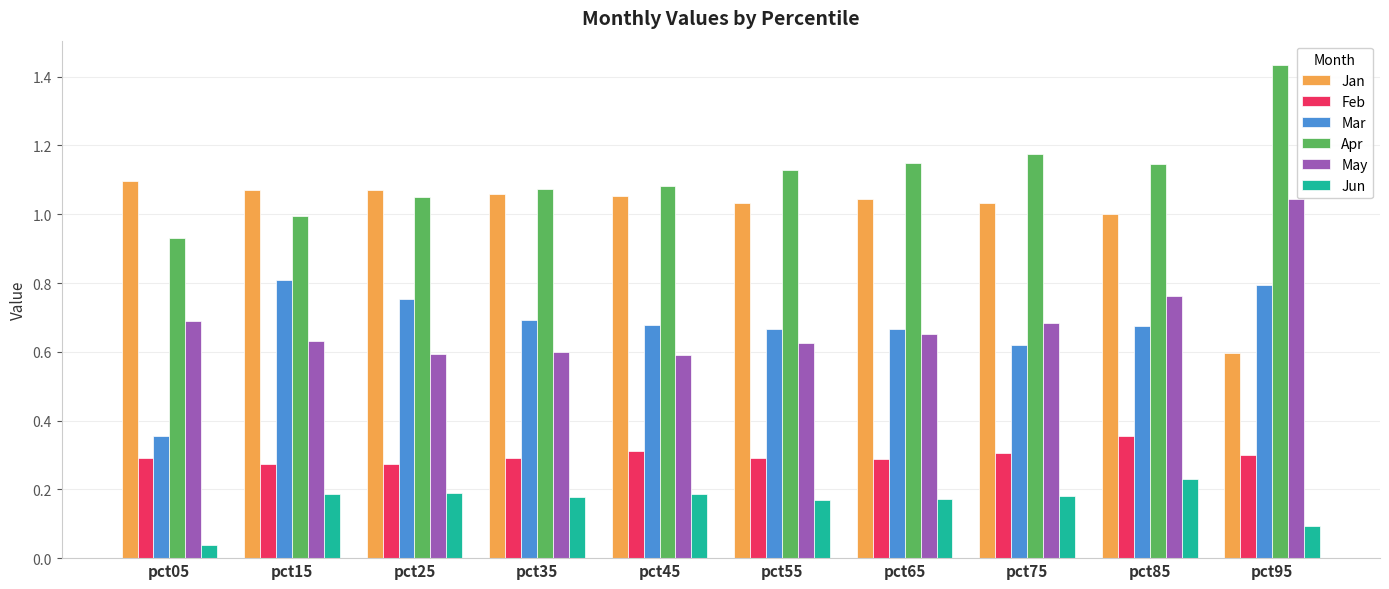

How many Jun values are between 0 and 1?

10